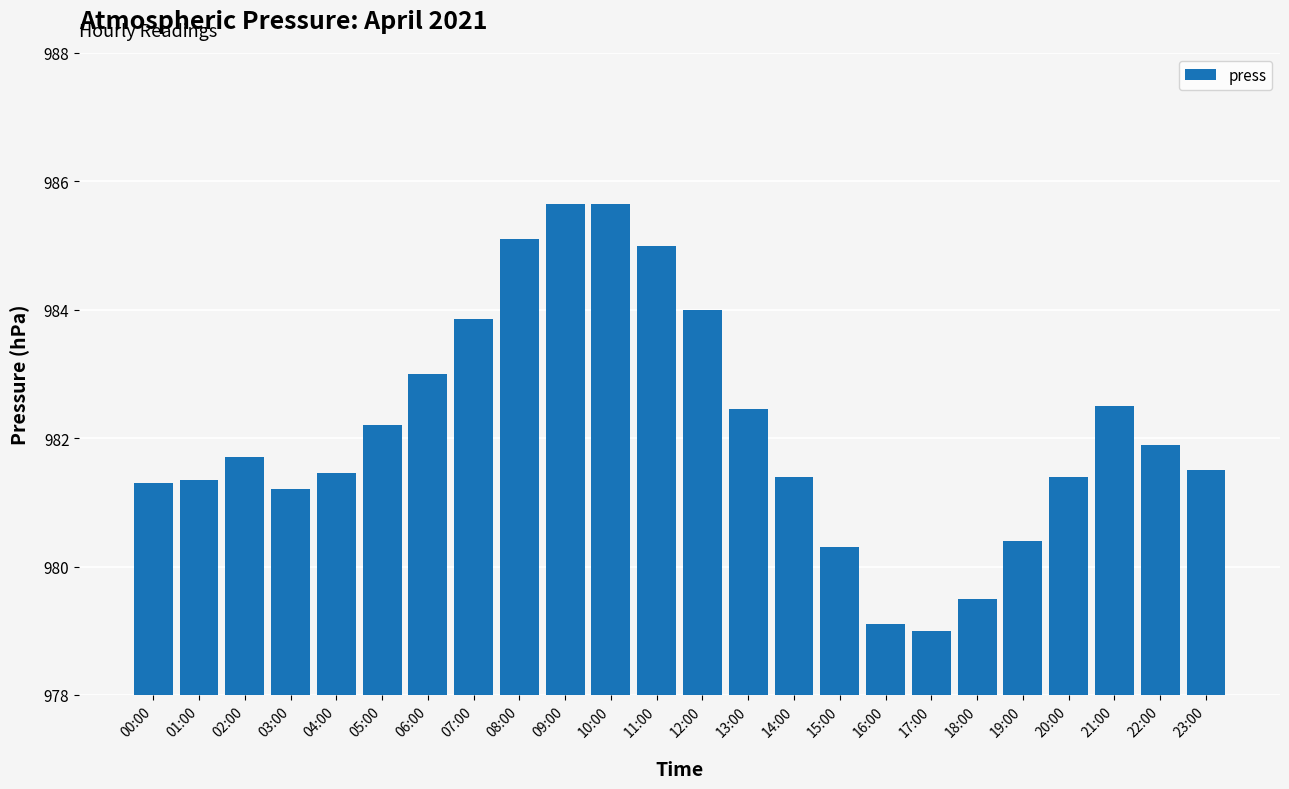

Between 19:00 and 00:00, which is larger?

00:00